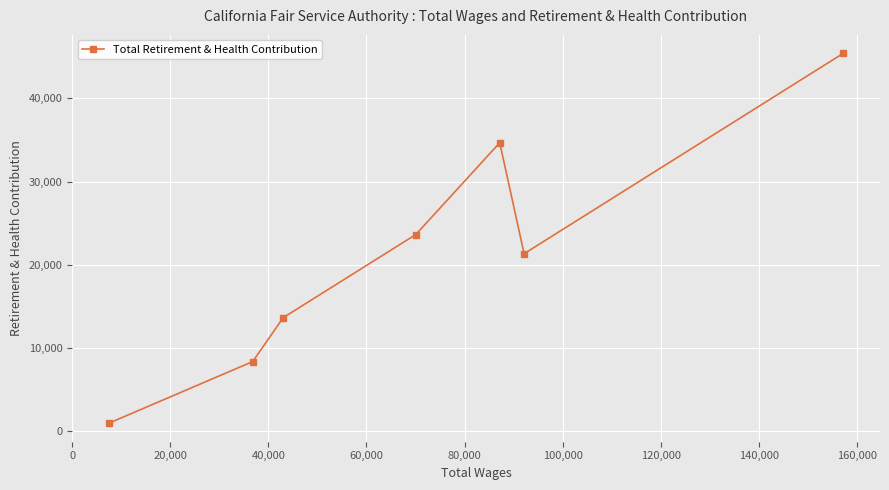

What is the greatest value displayed?

45395